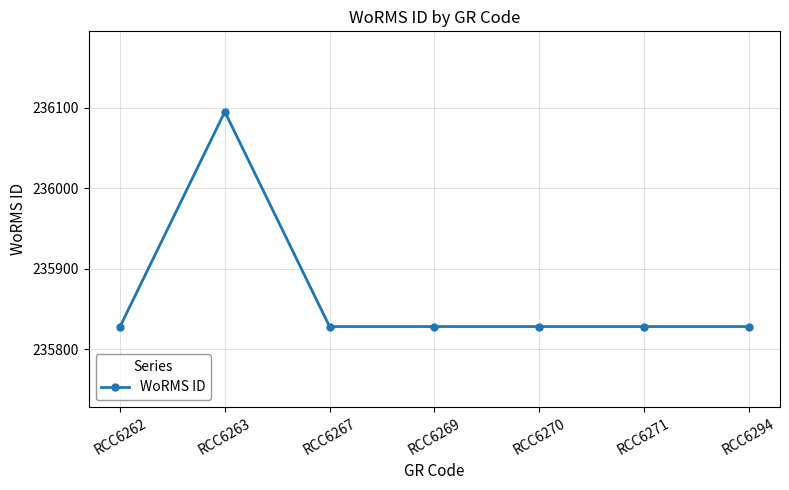

Is it true that the value at RCC6263 is 367828?

False